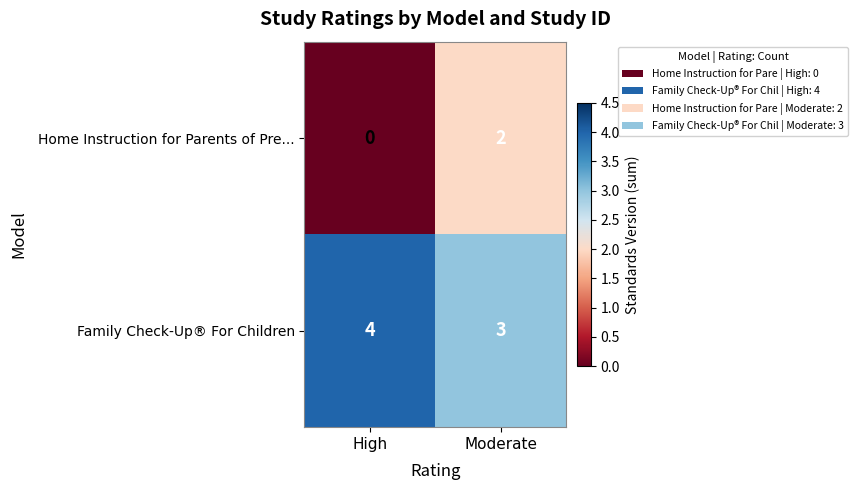

Which series has the largest range (max minus min)?

Home Instruction for Parents of Pre...